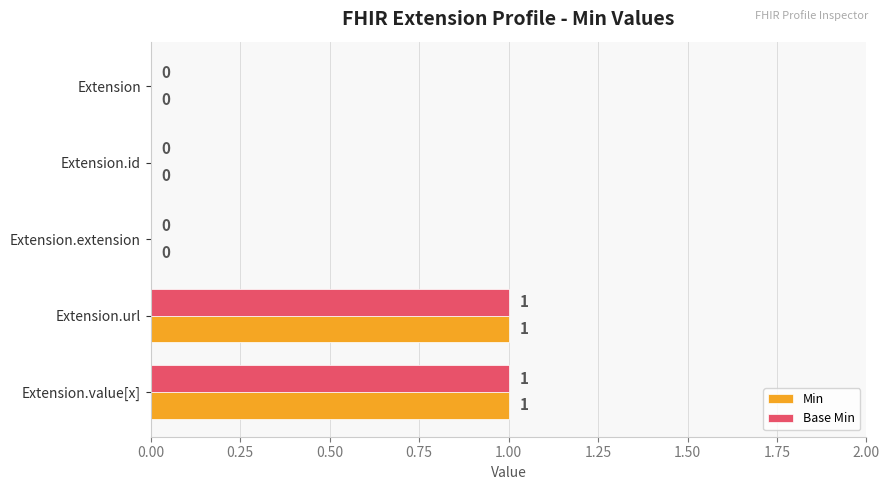

Is it true that Base Min equals 1 at Extension.url?

True